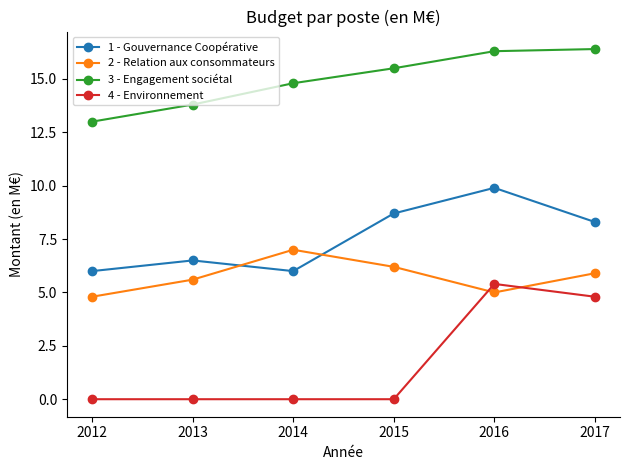

At which category is the sum across all series the highest?

2016